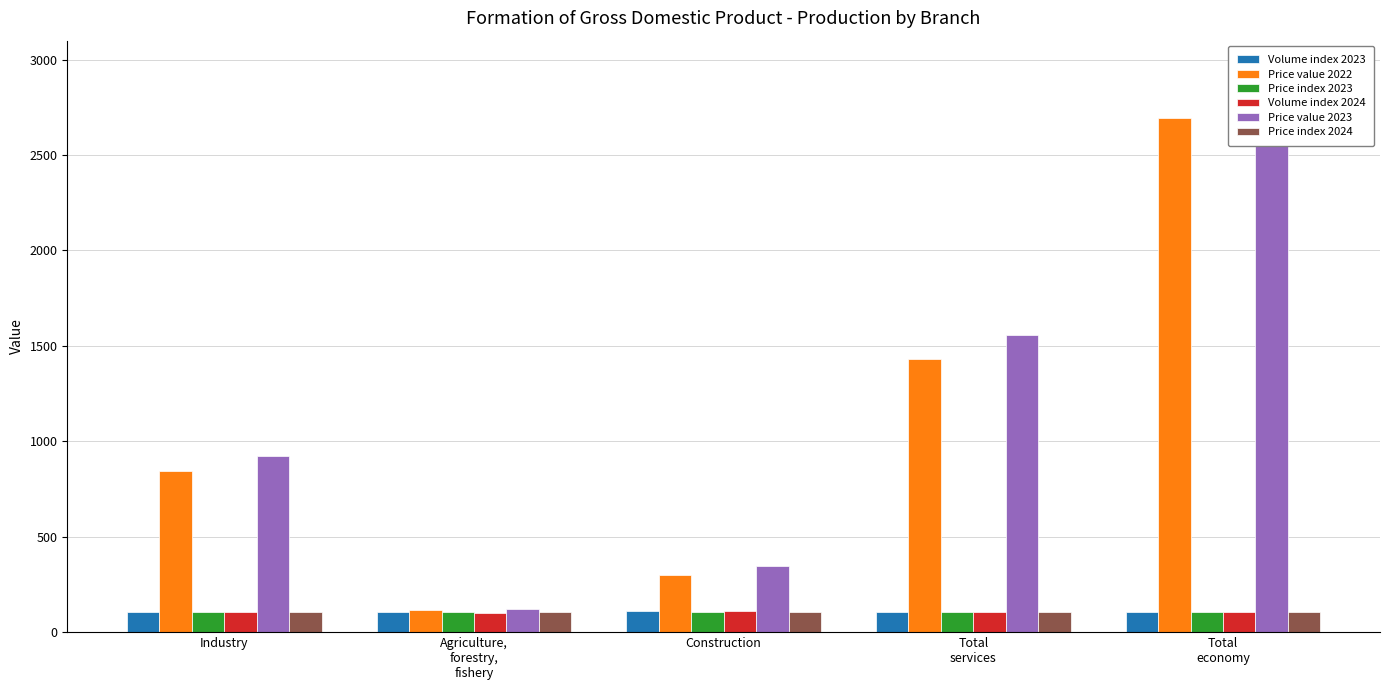

What is the difference between the maximum and minimum values in the Volume index 2023 series?

8.3